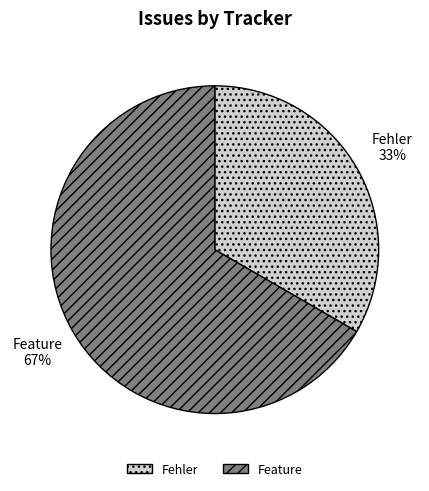

Combined, do Feature and Fehler account for over 50%?

Yes